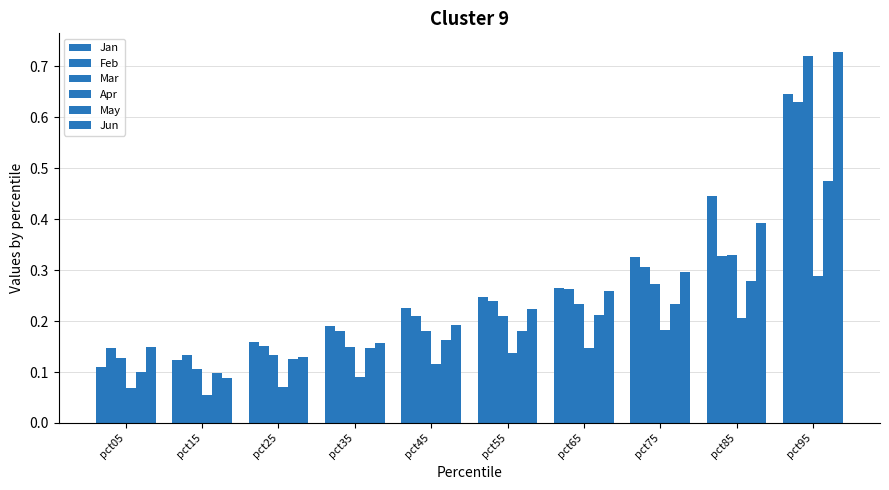

How many data points does each series have?

10